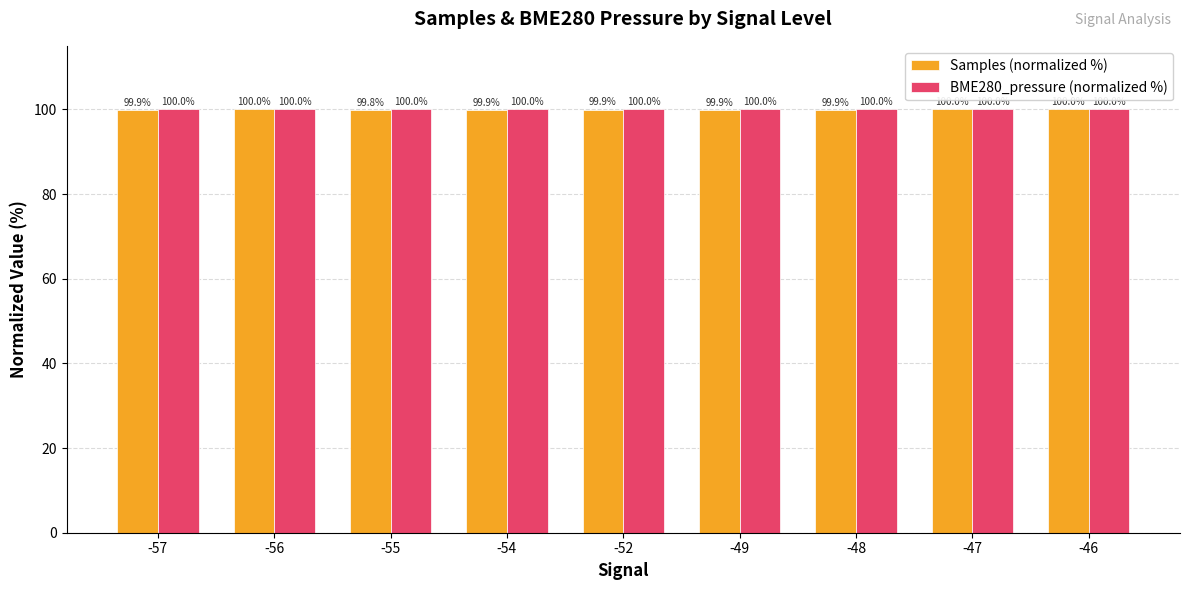

Reading right to left, transcribe all the data shown in this chart.

Samples (normalized %): 100.0	100.0	99.9	99.9	99.9	99.9	99.8	100.0	99.9
BME280_pressure (normalized %): 100.0	100.0	100.0	100.0	100.0	100.0	100.0	100.0	100.0